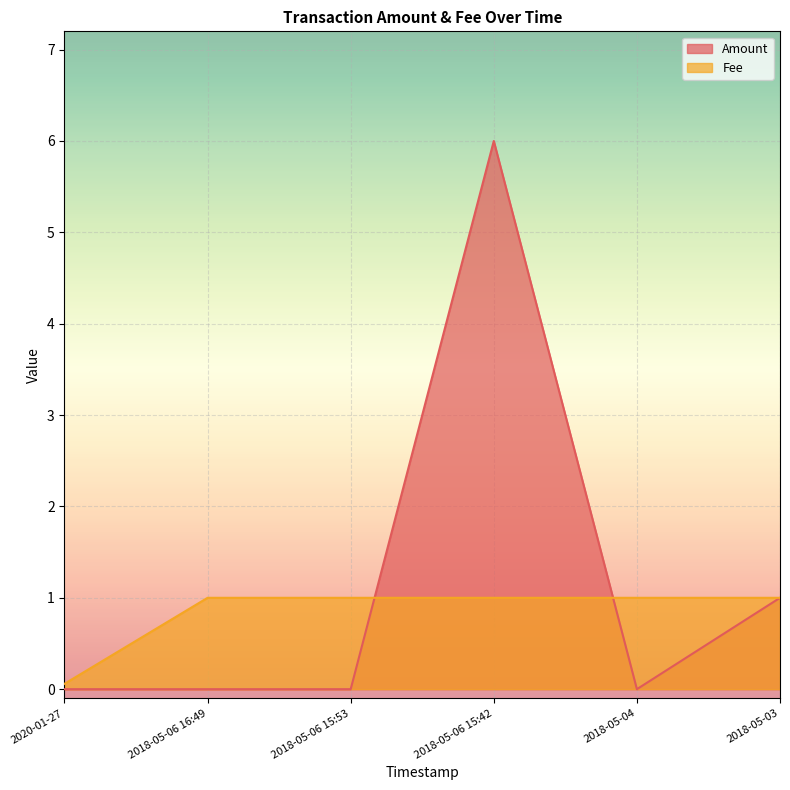

What is the total value across all series at 2020-01-27?

0.1